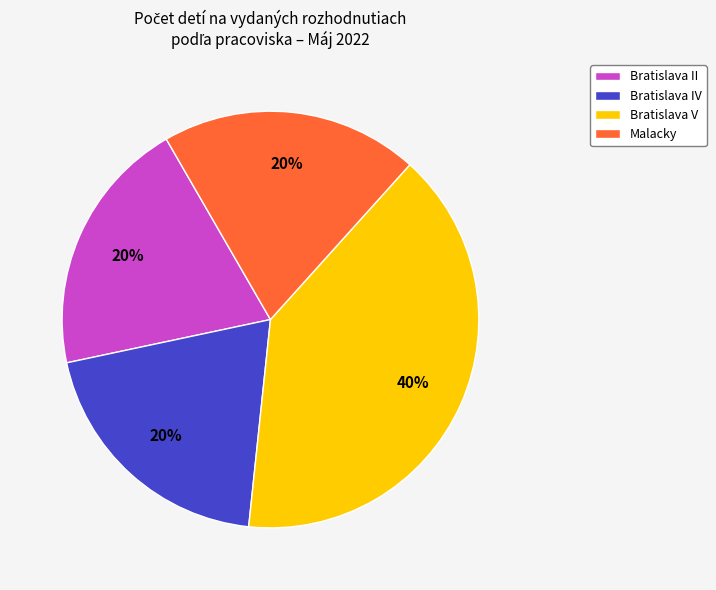

What percentage is the Malacky slice, to the nearest percent?

20%